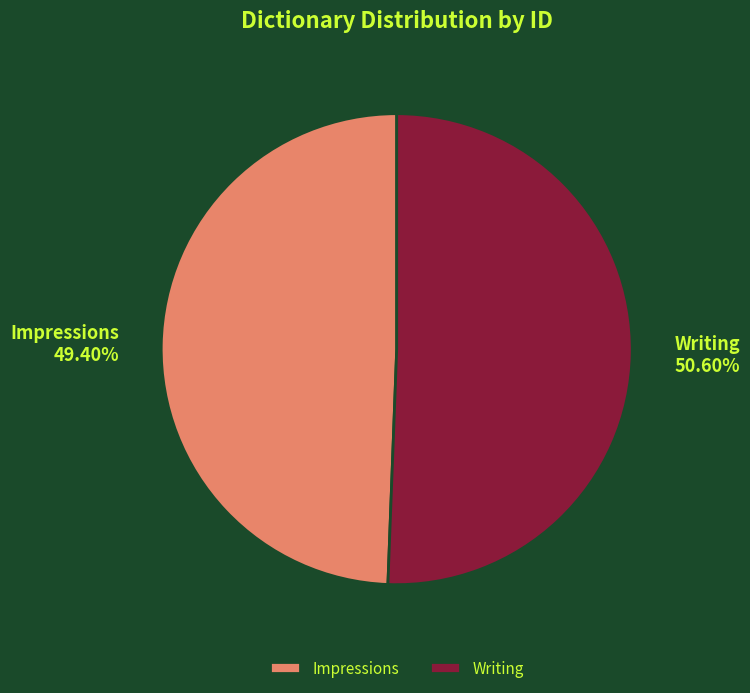

Which slice is the smallest?

Impressions